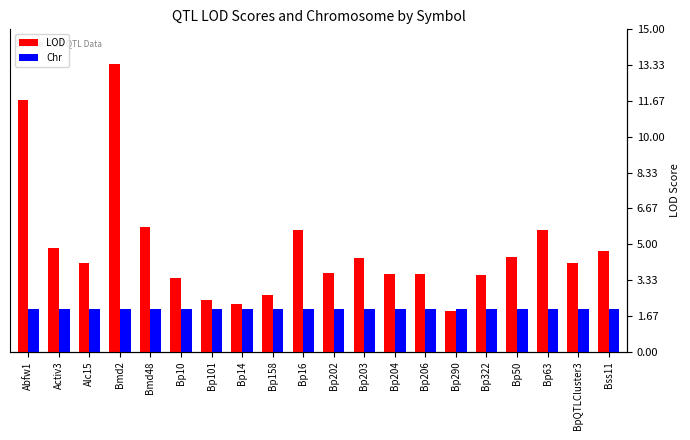

What value does the Chr series have at Bmd48?

2.0